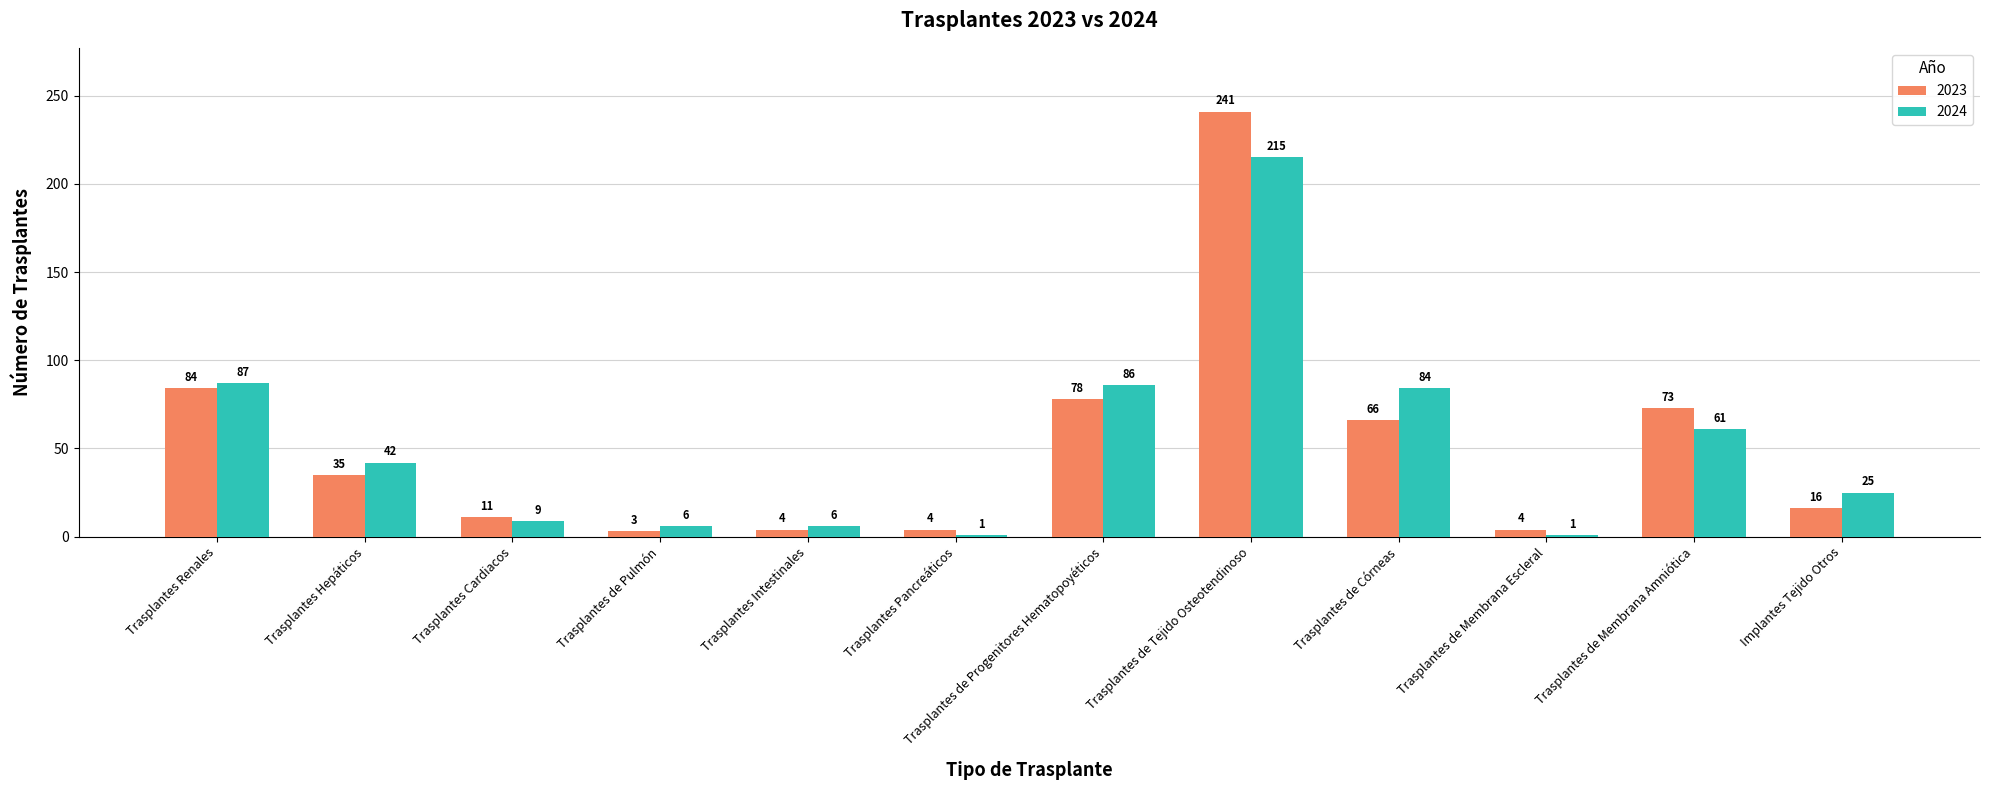

Reading right to left, what are all the values shown in this chart?

2023: Implantes Tejido Otros=16	Trasplantes de Membrana Amniótica=73	Trasplantes de Membrana Escleral=4	Trasplantes de Córneas=66	Trasplantes de Tejido Osteotendinoso=241	Trasplantes de Progenitores Hematopoyéticos=78	Trasplantes Pancreáticos=4	Trasplantes Intestinales=4	Trasplantes de Pulmón=3	Trasplantes Cardiacos=11	Trasplantes Hepáticos=35	Trasplantes Renales=84
2024: Implantes Tejido Otros=25	Trasplantes de Membrana Amniótica=61	Trasplantes de Membrana Escleral=1	Trasplantes de Córneas=84	Trasplantes de Tejido Osteotendinoso=215	Trasplantes de Progenitores Hematopoyéticos=86	Trasplantes Pancreáticos=1	Trasplantes Intestinales=6	Trasplantes de Pulmón=6	Trasplantes Cardiacos=9	Trasplantes Hepáticos=42	Trasplantes Renales=87